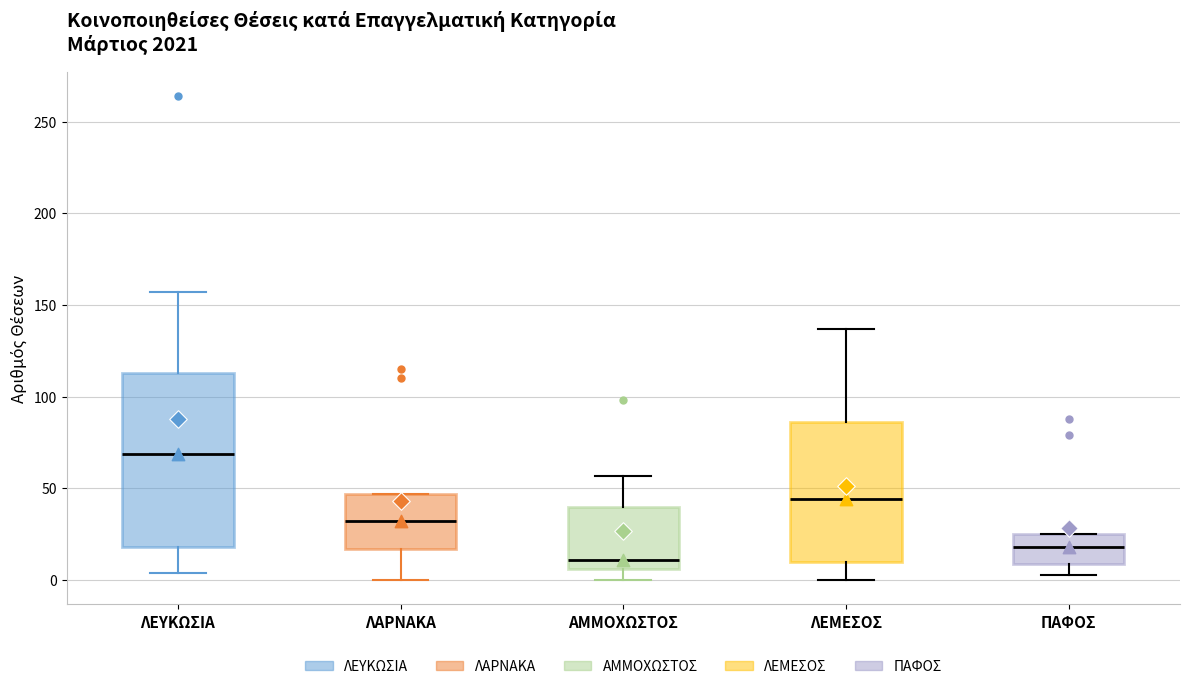

Comparing the boxes themselves (not the whiskers), which one is the tallest?

ΛΕΥΚΩΣΙΑ